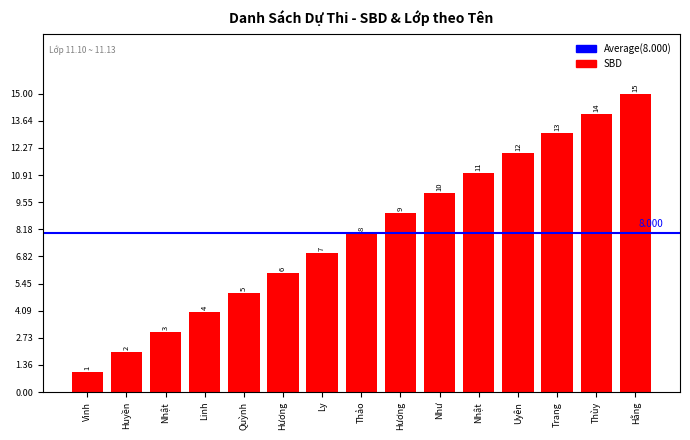

What is the difference between the values at Như and Quỳnh?

5